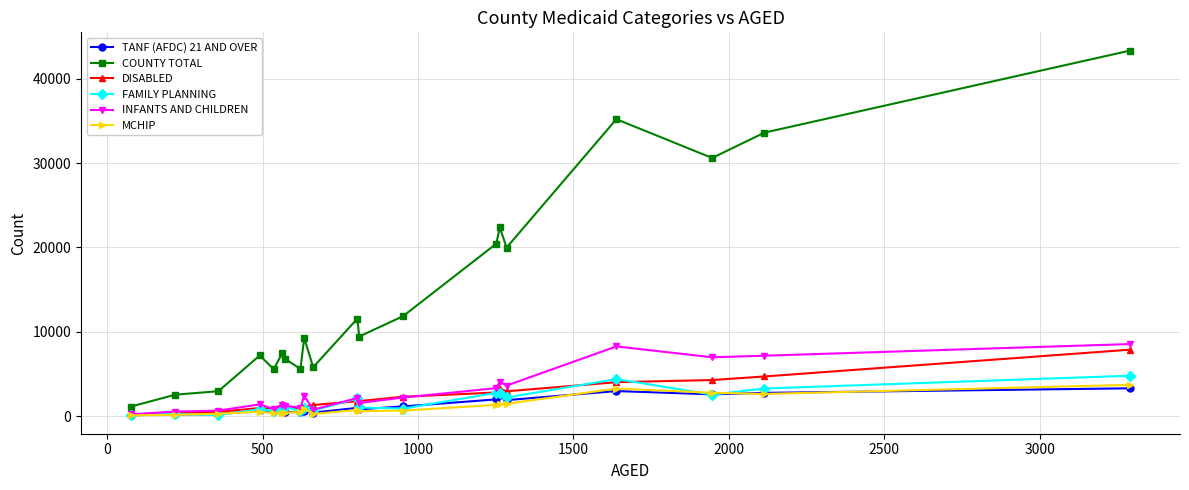

Which series has the widest spread of values?

COUNTY TOTAL